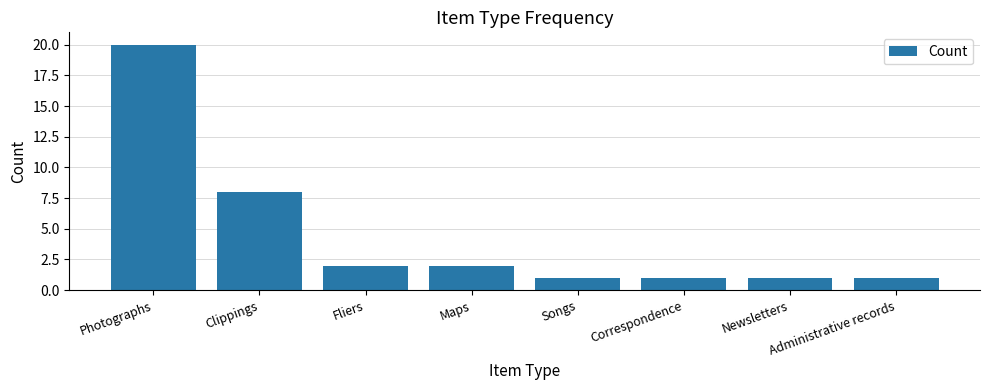

What is the label of the 2nd bar from the left?

Clippings